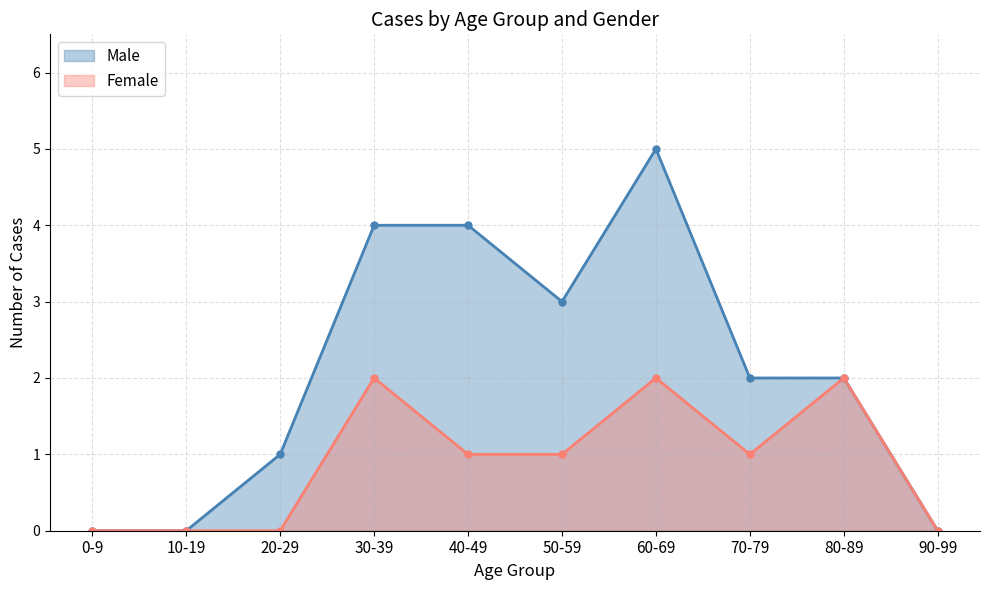

What value does the Male series have at 30-39?

4